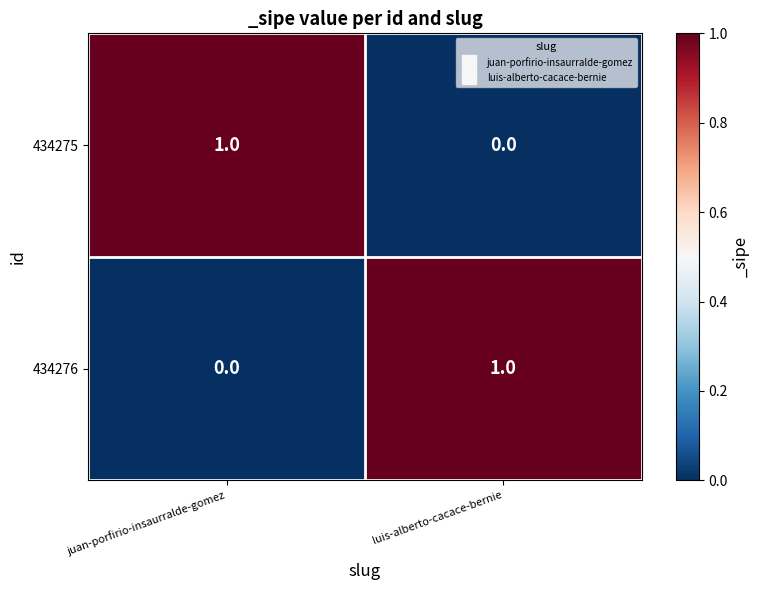

The 434275 series shows 1 at juan-porfirio-insaurralde-gomez. True or false?

True